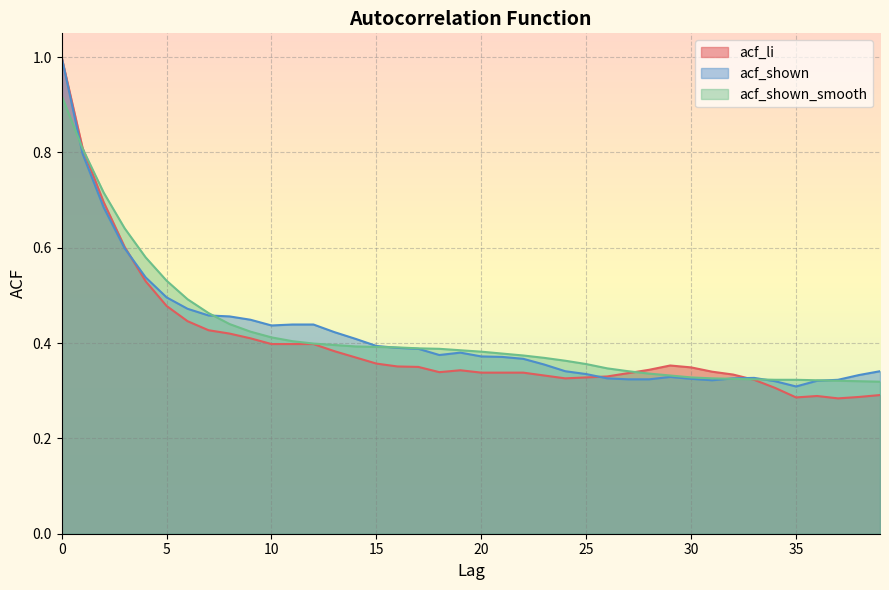

How many intersections are there between acf_li and acf_shown_smooth?

3